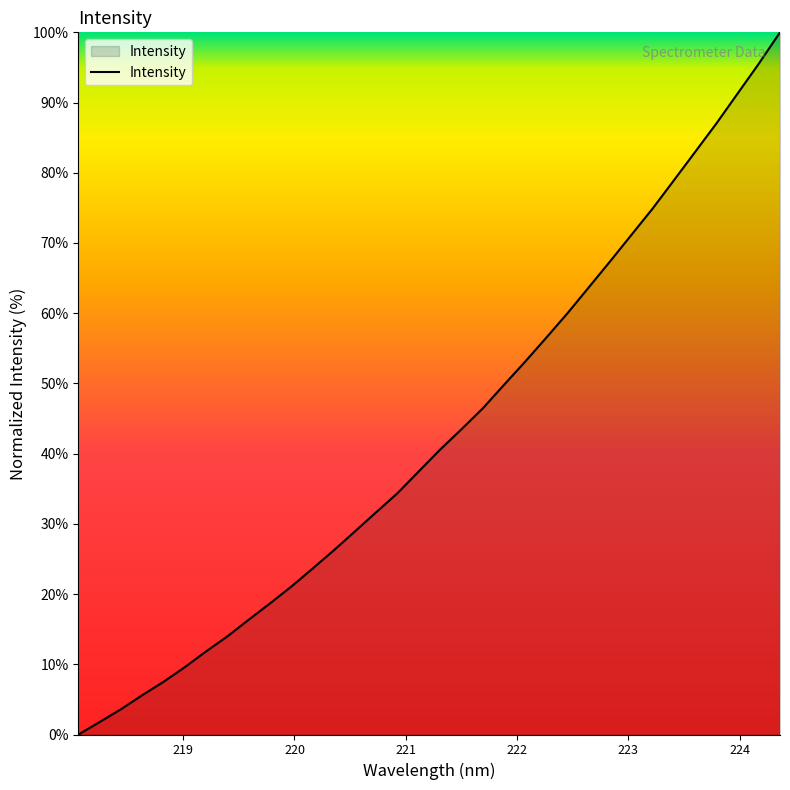

What is the greatest value displayed?

100.0